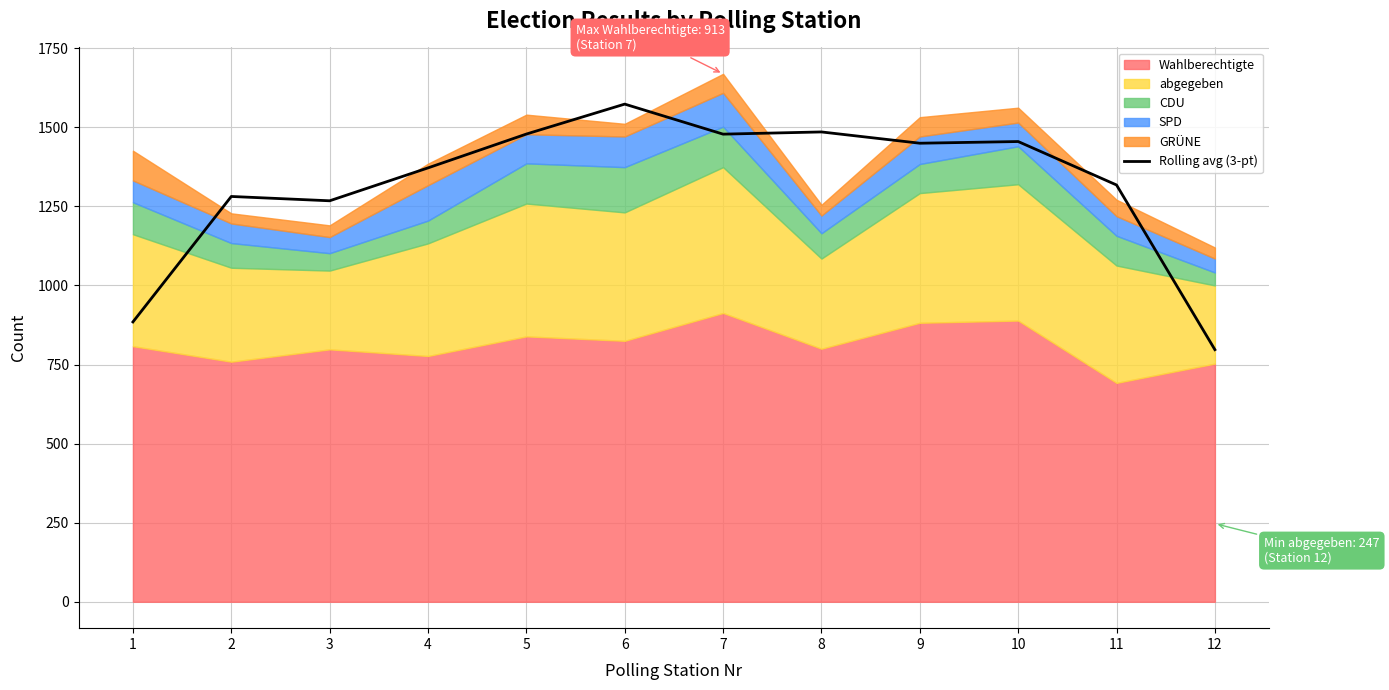

What is the value of the 7th point from the left?

1478.3